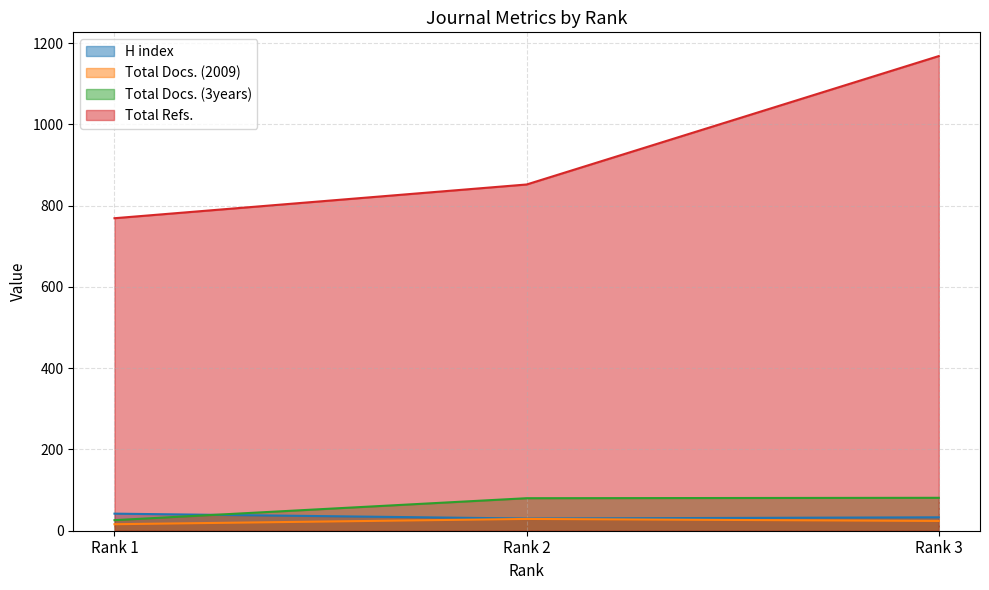

Reading left to right, what are all the values shown in this chart?

H index: 42	30	33
Total Docs. (2009): 16	29	24
Total Docs. (3years): 26	80	81
Total Refs.: 769	852	1168